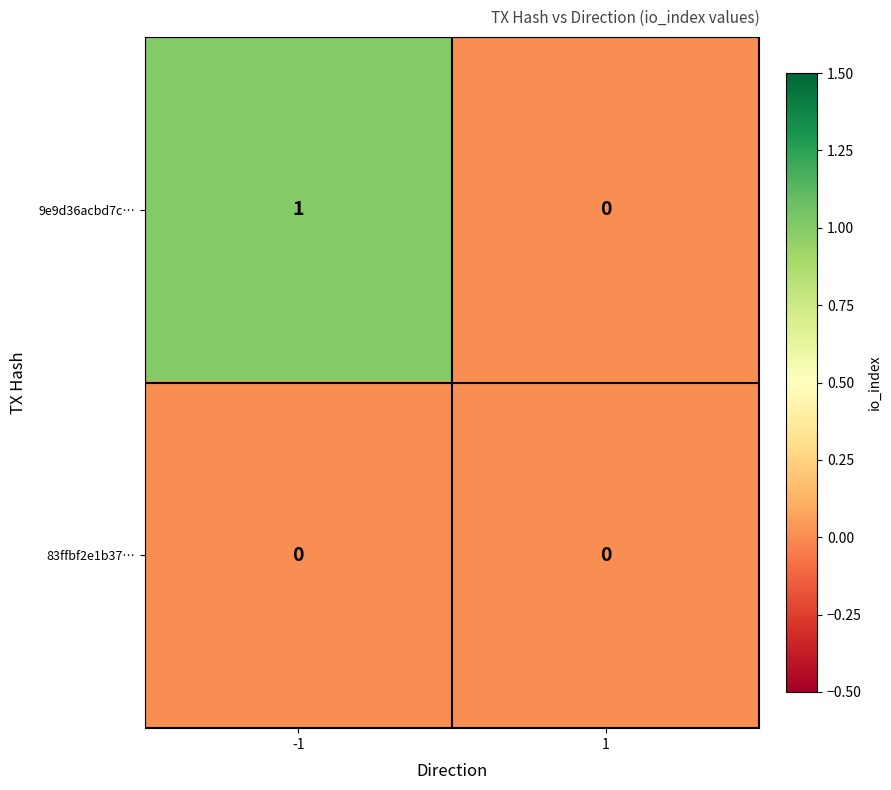

Is it true that 9e9d36acbd7c… equals 0 at 1?

True